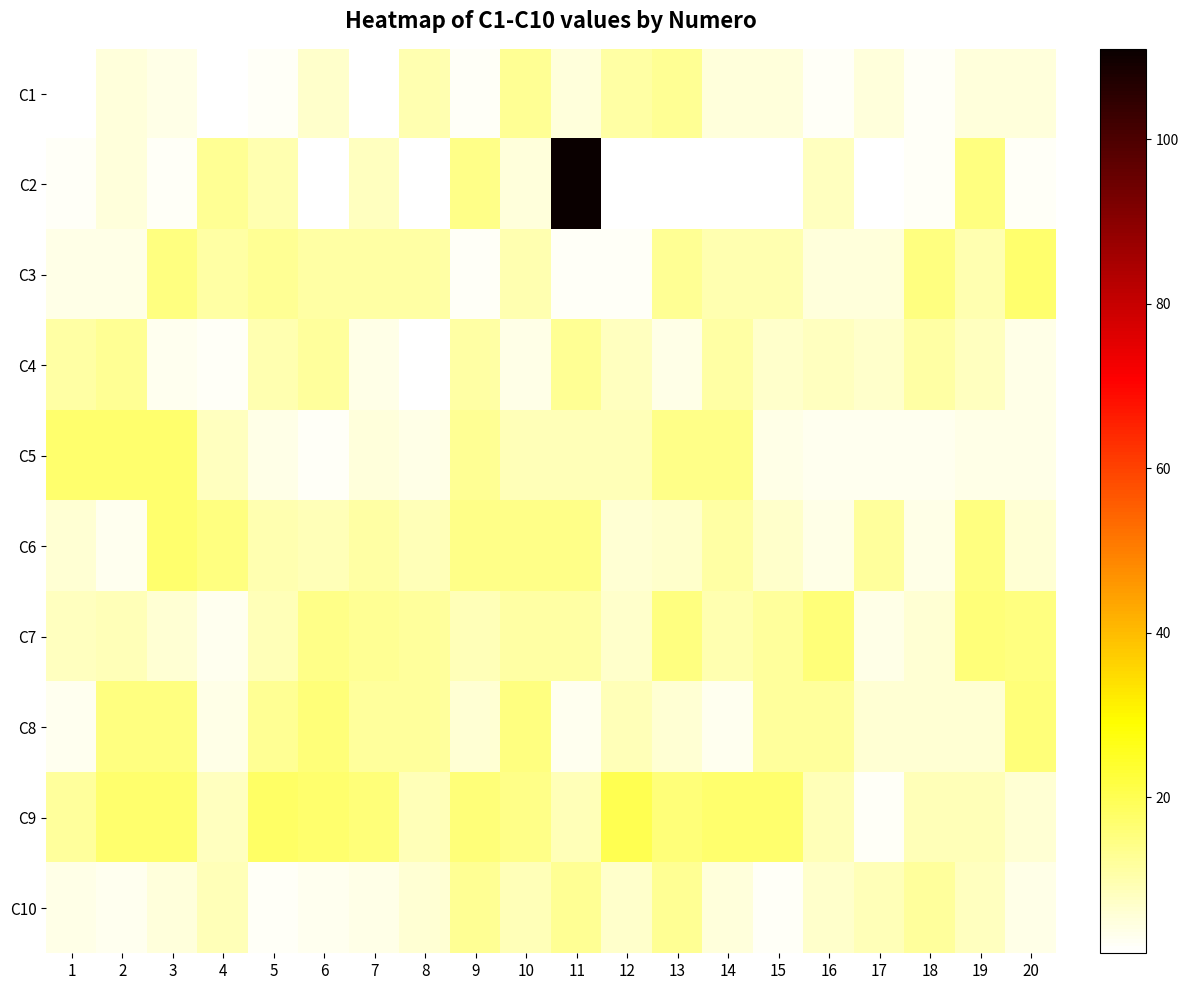

Reading left to right, transcribe all the data shown in this chart.

C1: 1=1	2=5	3=4	4=1	5=2	6=7	7=1	8=10	9=2	10=13	11=5	12=11	13=13	14=5	15=5	16=2	17=5	18=2	19=5	20=5
C2: 1=2	2=5	3=2	4=13	5=10	6=1	7=8	8=1	9=14	10=5	11=111	12=1	13=1	14=1	15=1	16=8	17=1	18=2	19=15	20=2
C3: 1=4	2=4	3=15	4=11	5=13	6=11	7=11	8=11	9=2	10=10	11=2	12=2	13=13	14=10	15=10	16=5	17=5	18=15	19=10	20=17
C4: 1=11	2=13	3=3	4=2	5=10	6=12	7=4	8=1	9=11	10=4	11=13	12=8	13=4	14=11	15=7	16=8	17=7	18=11	19=8	20=4
C5: 1=17	2=17	3=17	4=8	5=4	6=2	7=5	8=4	9=13	10=9	11=9	12=9	13=14	14=14	15=4	16=3	17=3	18=3	19=4	20=4
C6: 1=6	2=3	3=17	4=15	5=10	6=9	7=11	8=9	9=14	10=14	11=14	12=6	13=7	14=11	15=7	16=4	17=12	18=4	19=15	20=6
C7: 1=8	2=9	3=6	4=3	5=9	6=14	7=13	8=12	9=9	10=11	11=11	12=7	13=15	14=10	15=12	16=16	17=4	18=6	19=16	20=15
C8: 1=3	2=15	3=15	4=4	5=13	6=16	7=12	8=12	9=6	10=15	11=3	12=9	13=6	14=3	15=12	16=12	17=6	18=6	19=6	20=16
C9: 1=12	2=17	3=17	4=8	5=18	6=17	7=16	8=9	9=16	10=14	11=9	12=20	13=16	14=17	15=17	16=9	17=2	18=9	19=9	20=6
C10: 1=4	2=3	3=5	4=9	5=2	6=3	7=4	8=6	9=13	10=9	11=13	12=7	13=13	14=5	15=2	16=7	17=9	18=12	19=8	20=4